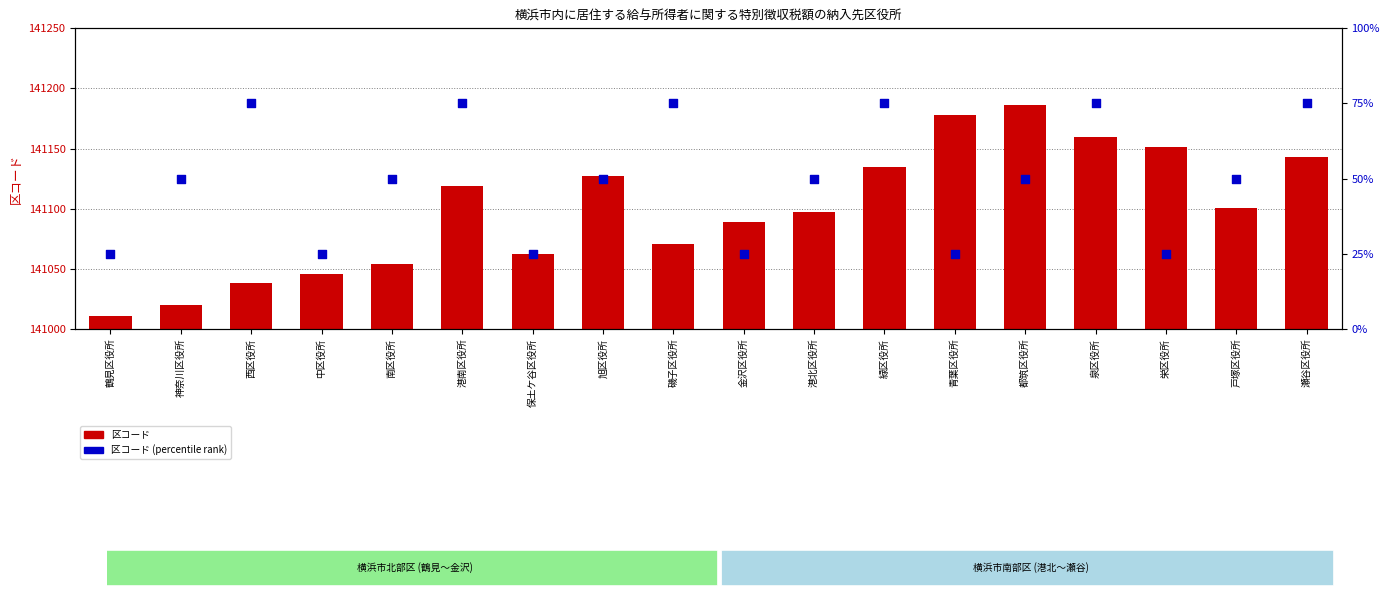

Which series has the largest total across all categories?

区コード (rank)